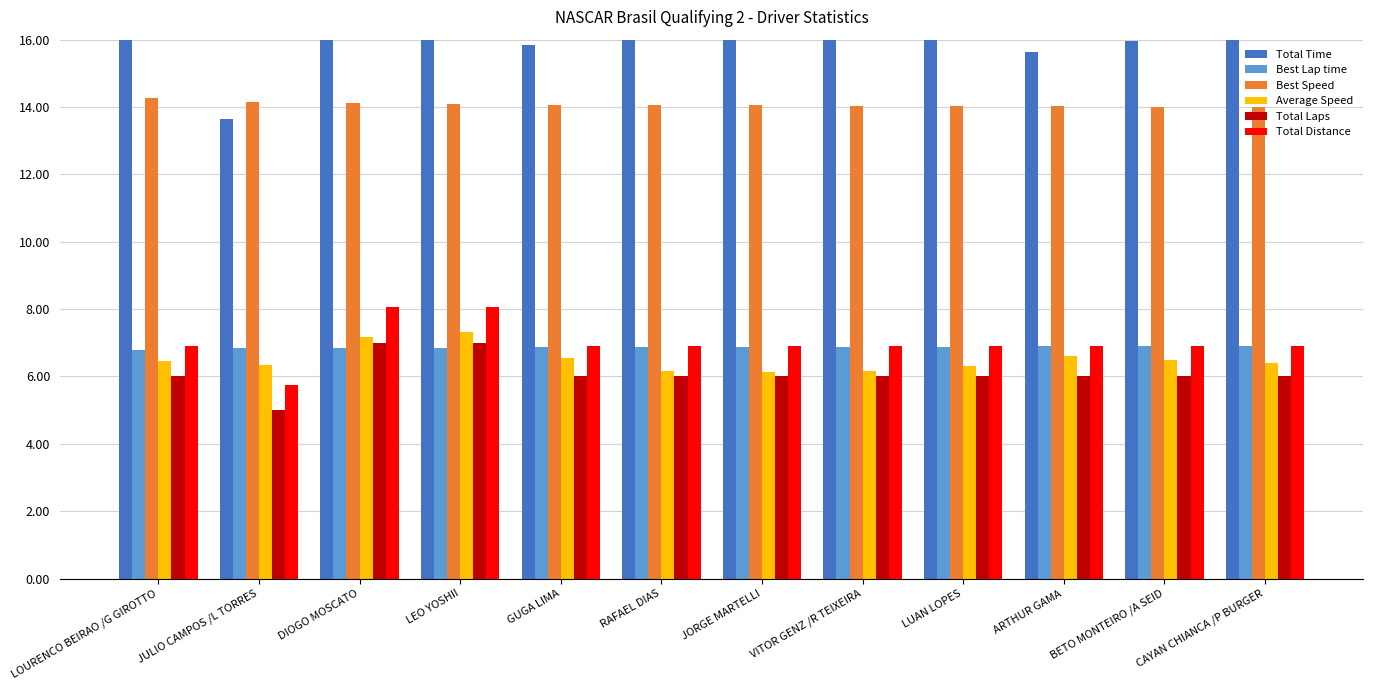

How many data points does each series have?

12